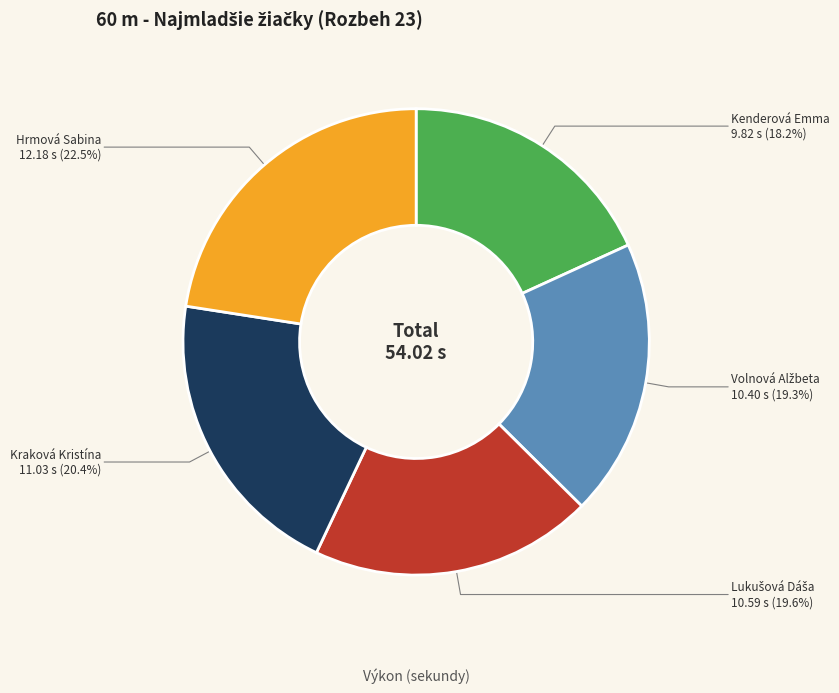

Count the number of slices in the pie.

5